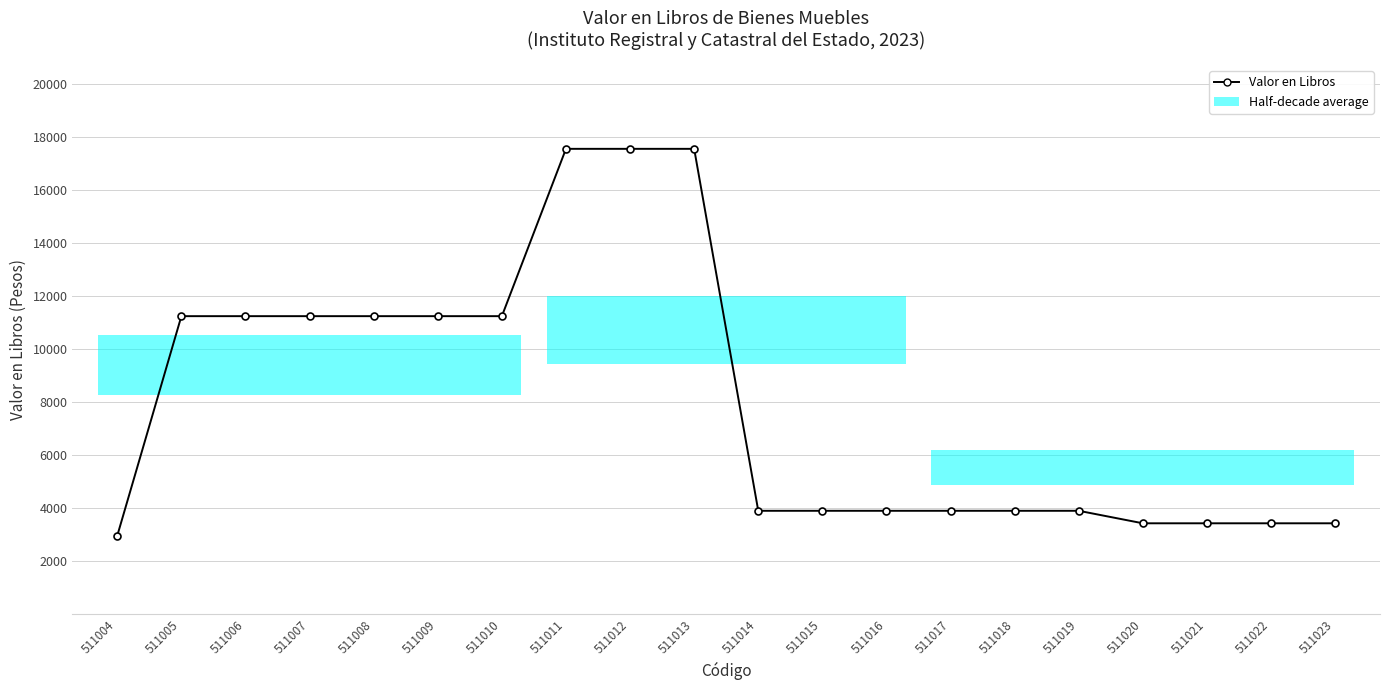

What is the difference between the maximum and minimum values?

14582.0